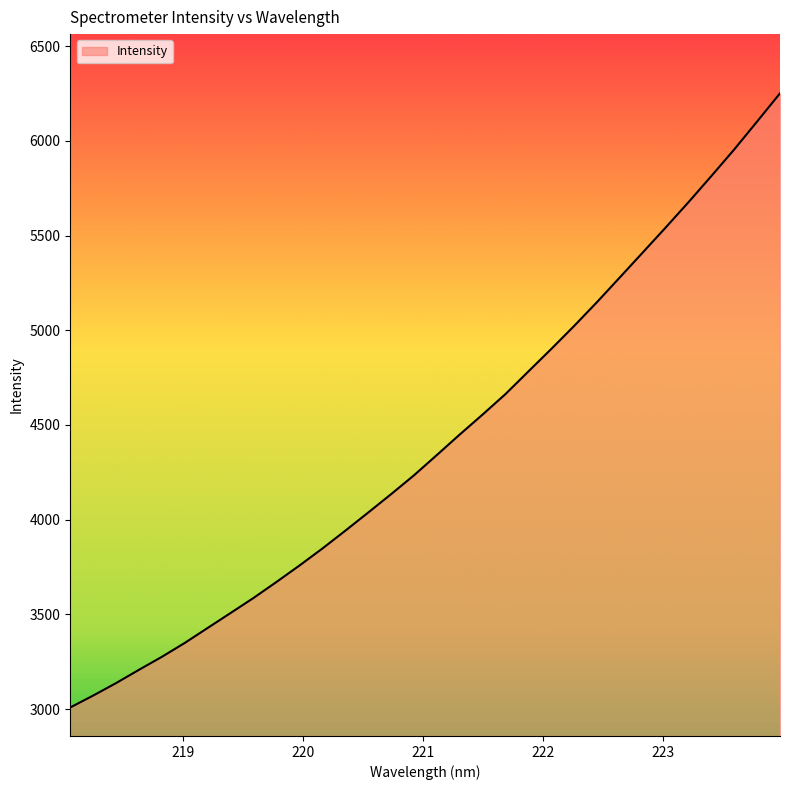

What is the difference between the maximum and minimum values?

3241.1